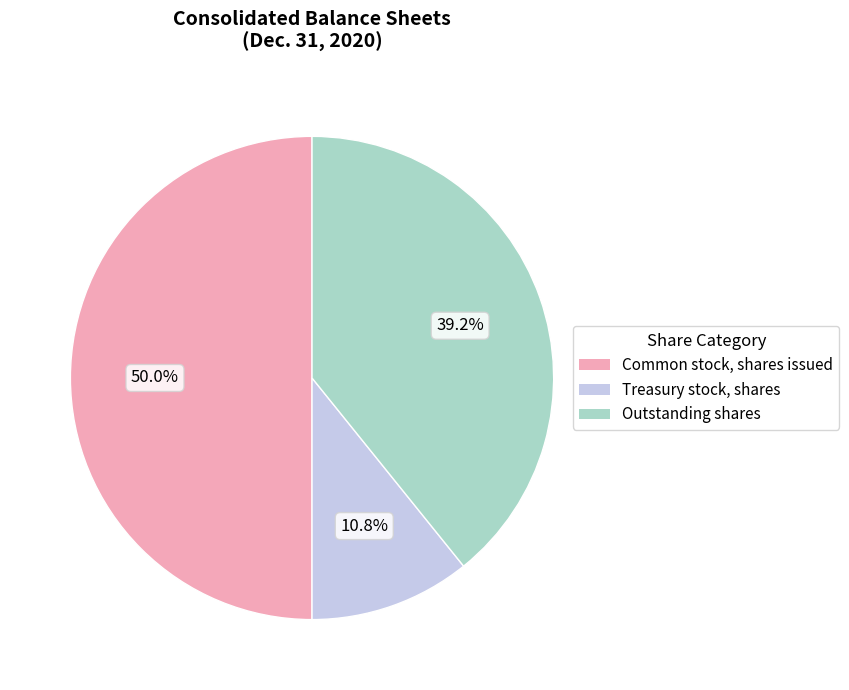

Count the number of slices in the pie.

3